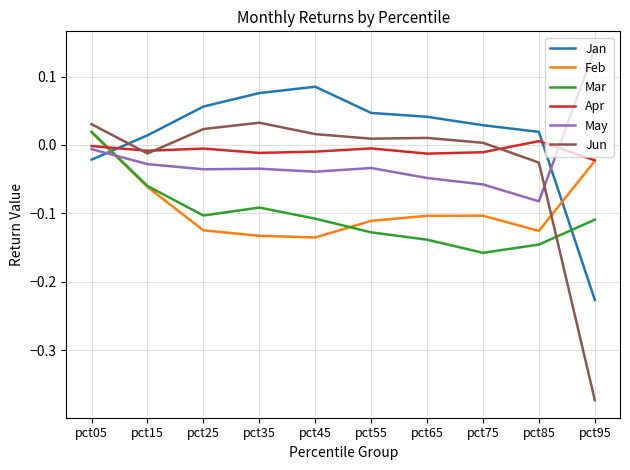

How many times do Mar and Apr cross each other?

1